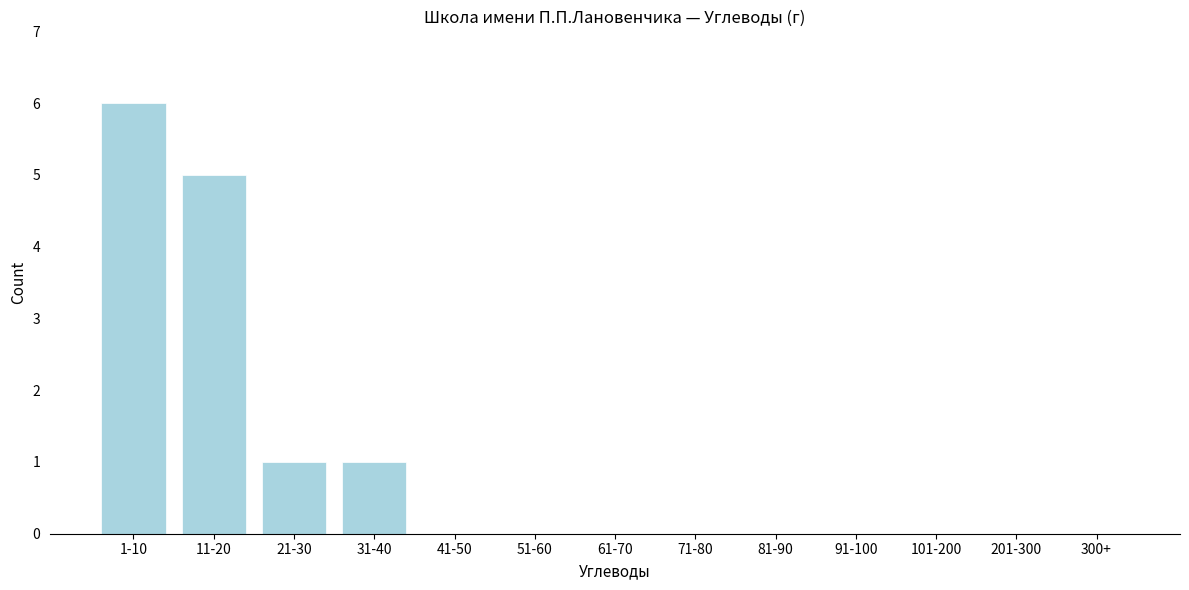

Reading left to right, extract all data points from this chart.

1-10=6	11-20=5	21-30=1	31-40=1	41-50=0	51-60=0	61-70=0	71-80=0	81-90=0	91-100=0	101-200=0	201-300=0	300+=0